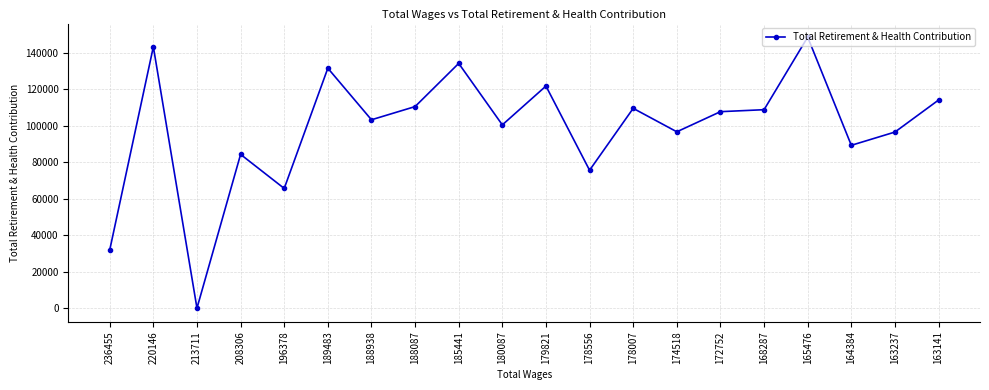

Which category has the highest value across all series?

165476